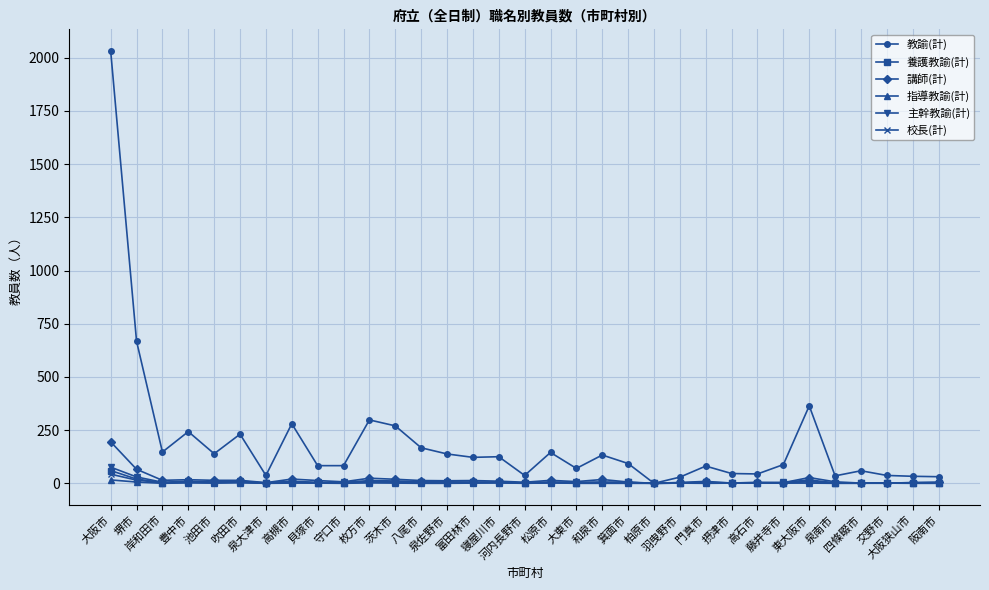

How many lines are shown in the chart?

6